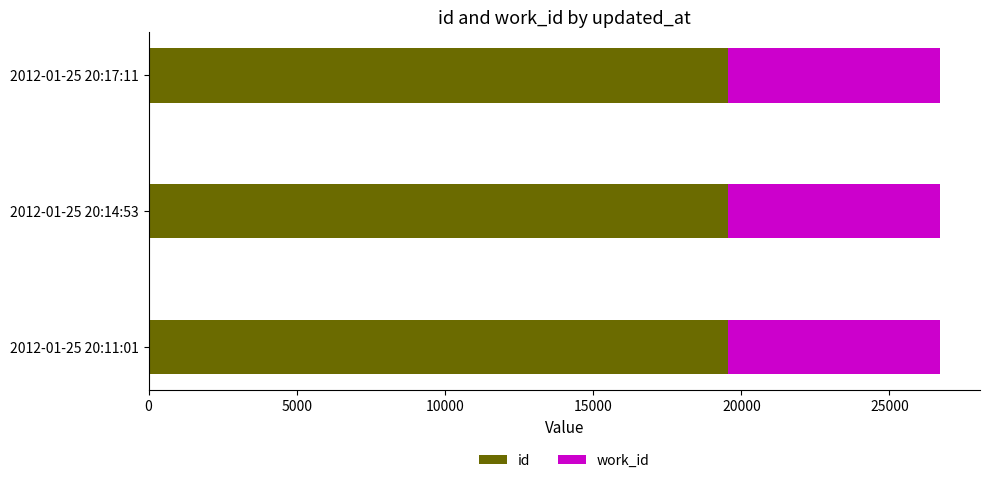

What is the total value across all series at 2012-01-25 20:17:11?

26718